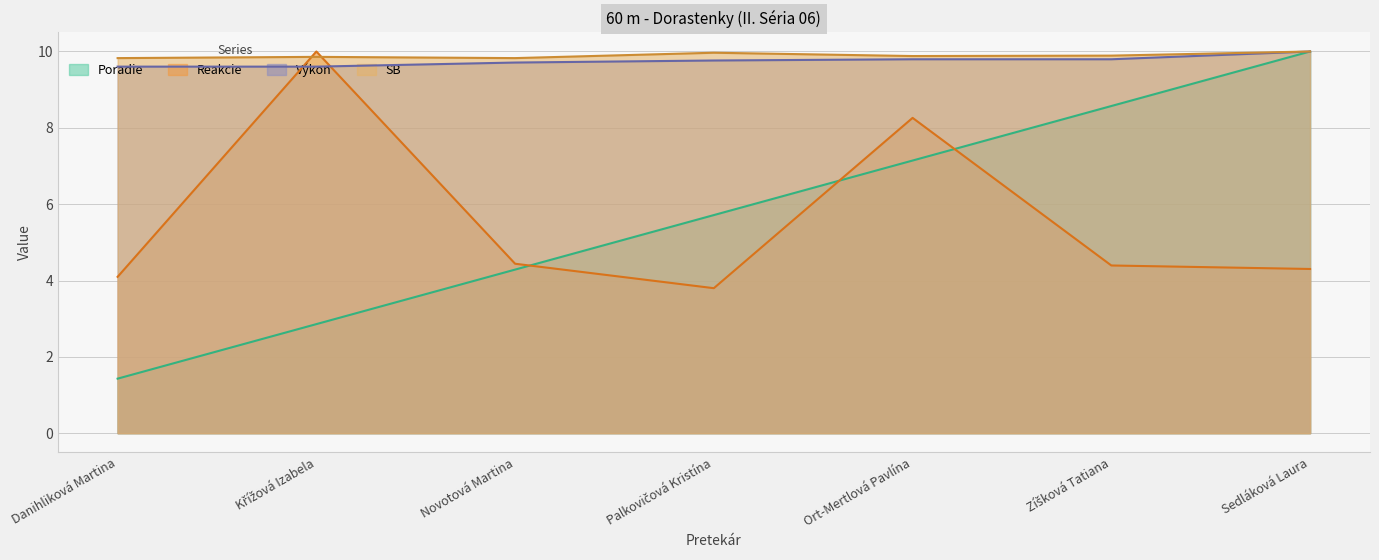

What is the difference between the Poradie values at Danihliková Martina and Palkovičová Kristína?

4.3